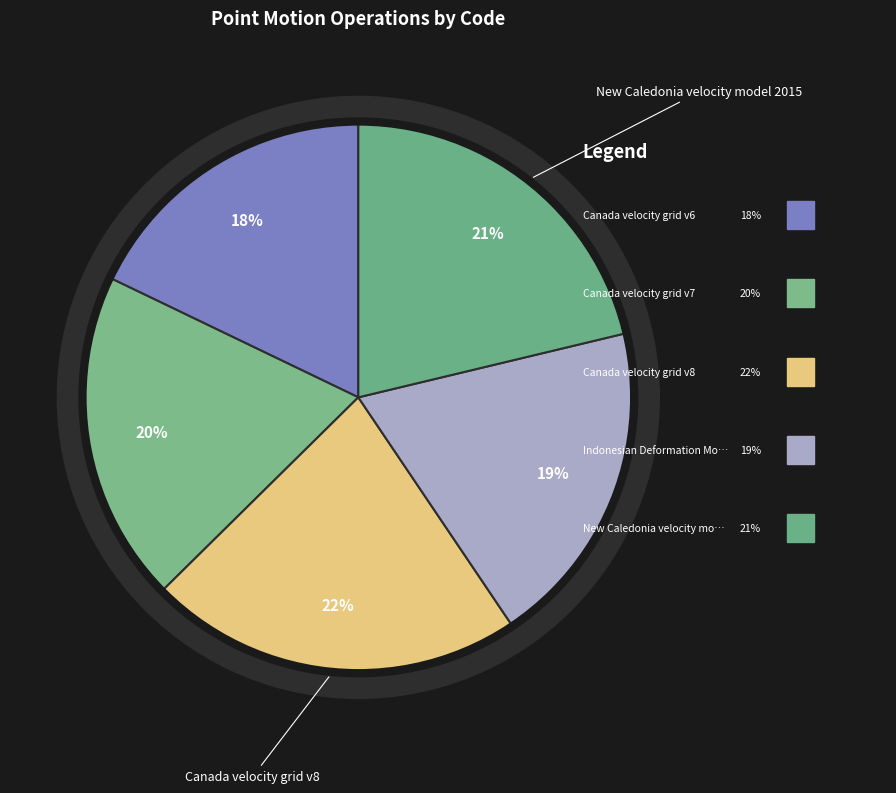

Do Canada velocity grid v6 and New Caledonia velocity model 2015 together represent more than half of the pie?

No